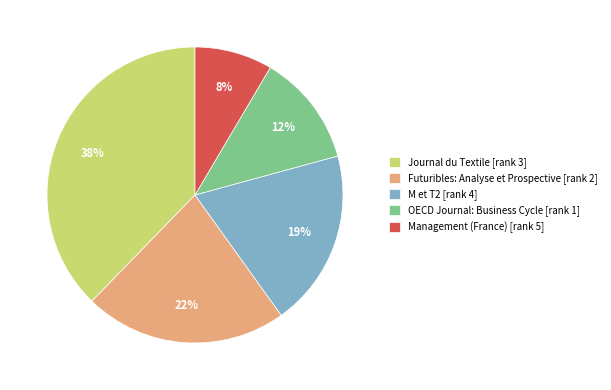

Which has a higher value, M et T2 [rank 4] or Futuribles: Analyse et Prospective [rank 2]?

Futuribles: Analyse et Prospective [rank 2]